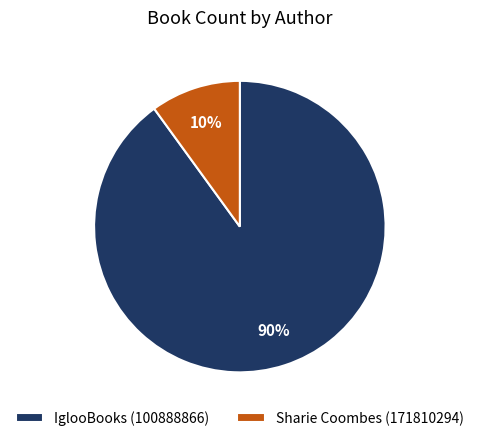

Which has a higher value, Sharie Coombes (171810294) or IglooBooks (100888866)?

IglooBooks (100888866)